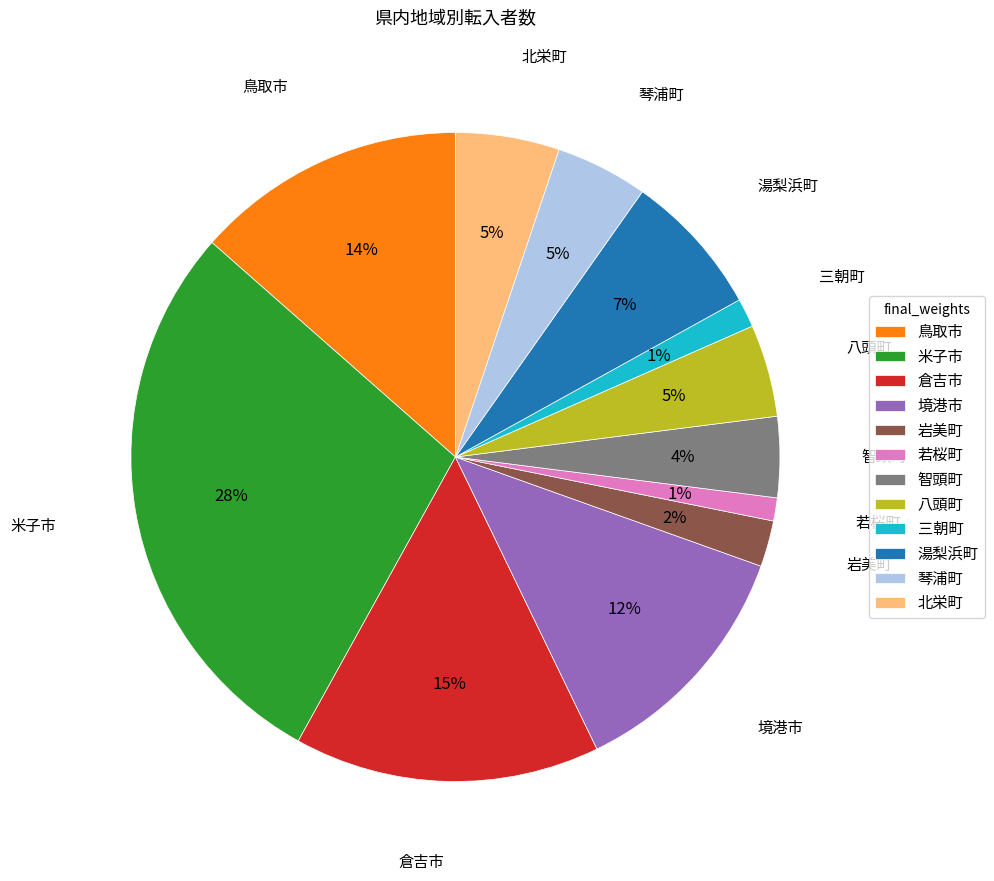

Is the sum of 琴浦町 and 若桜町 greater than half?

No